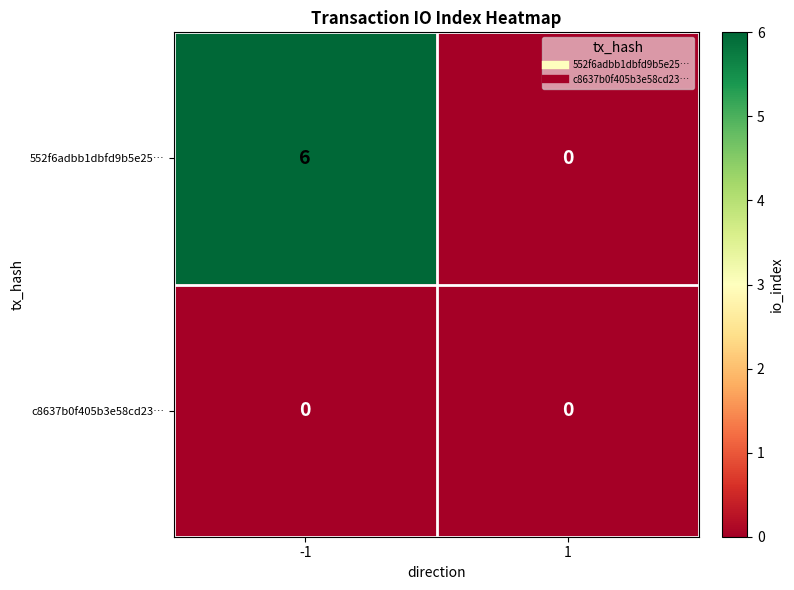

What is the sum of the 552f6adbb1dbfd9b5e25… values at 1 and -1?

6